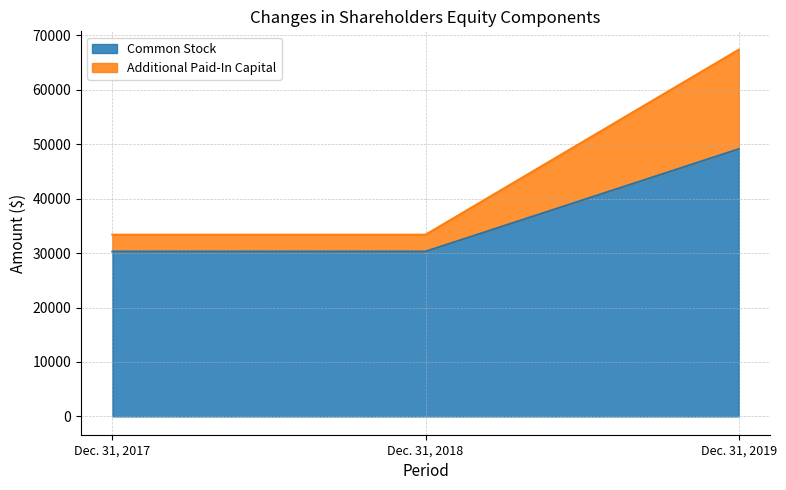

Is it true that Common Stock equals 30300 at Dec. 31, 2018?

True